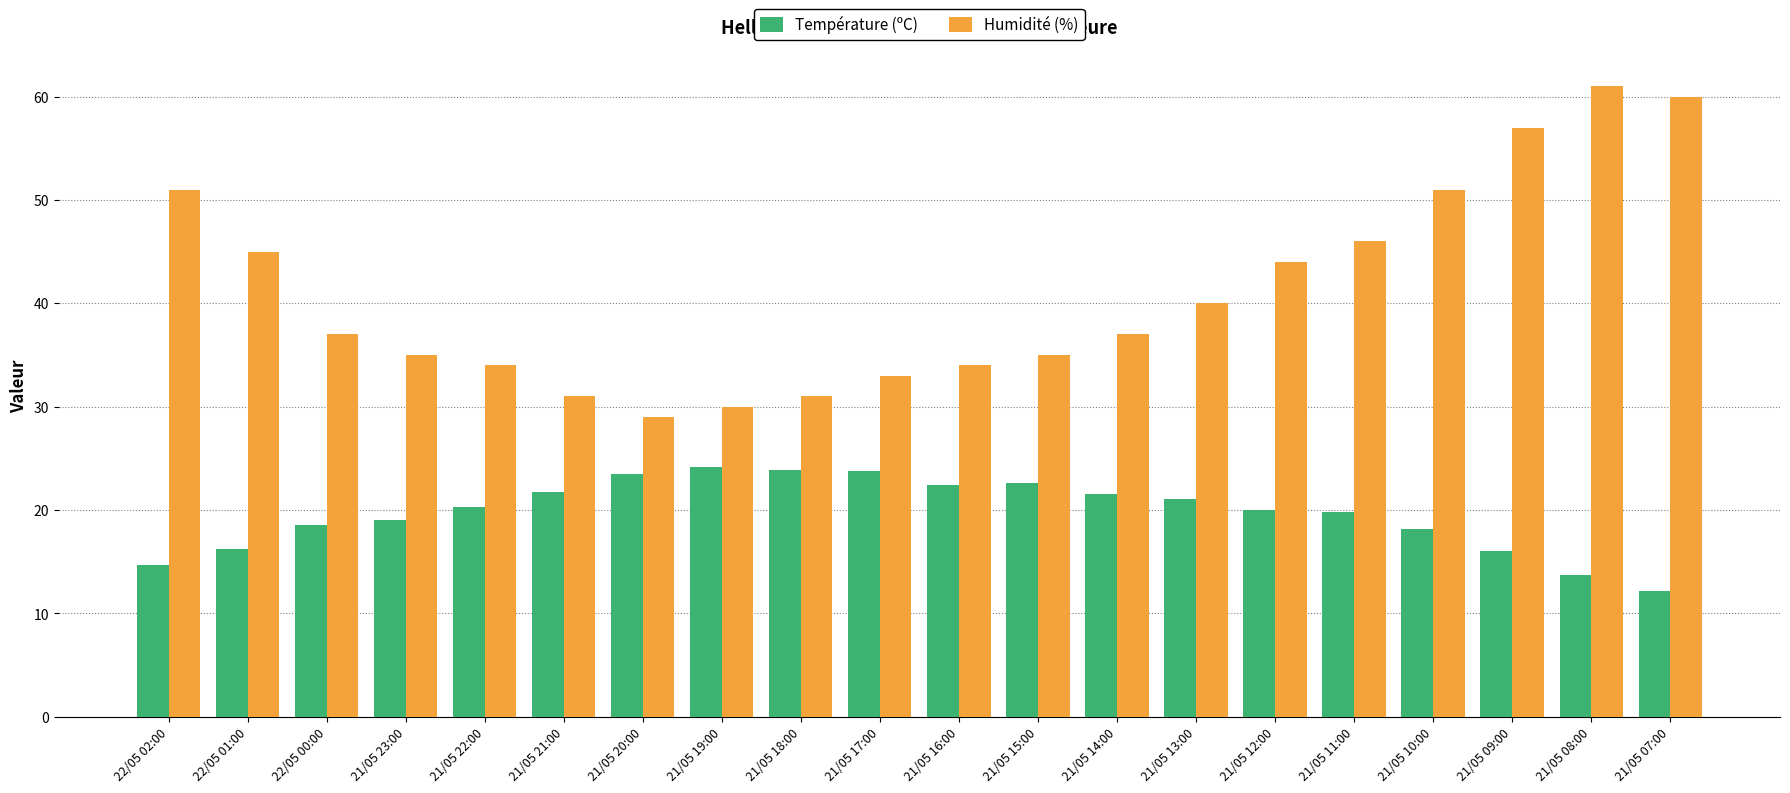

What are all the series names shown in the legend?

Température (ºC), Humidité (%)